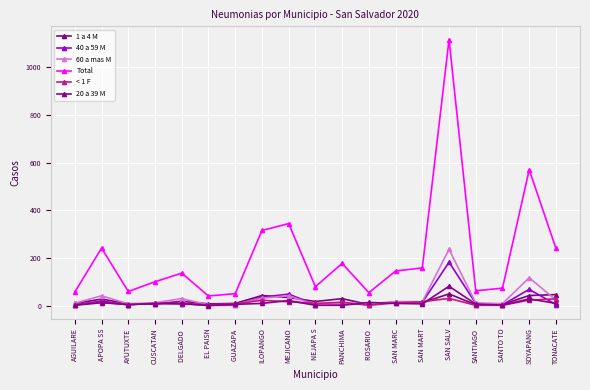

What is the difference between the second highest and second lowest values in the Total series?

520